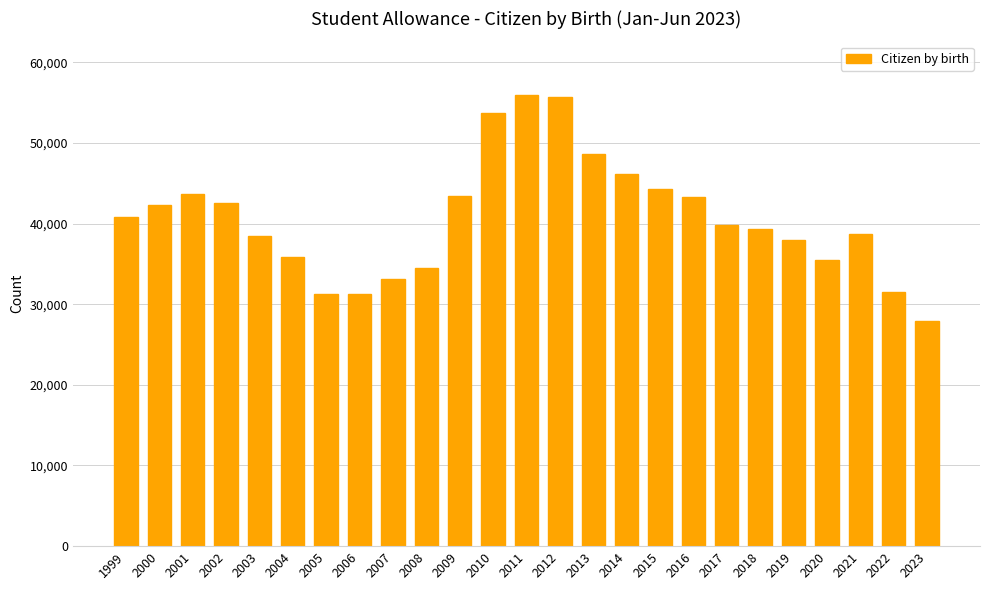

The chart shows a value of 54132 at 2003. True or false?

False